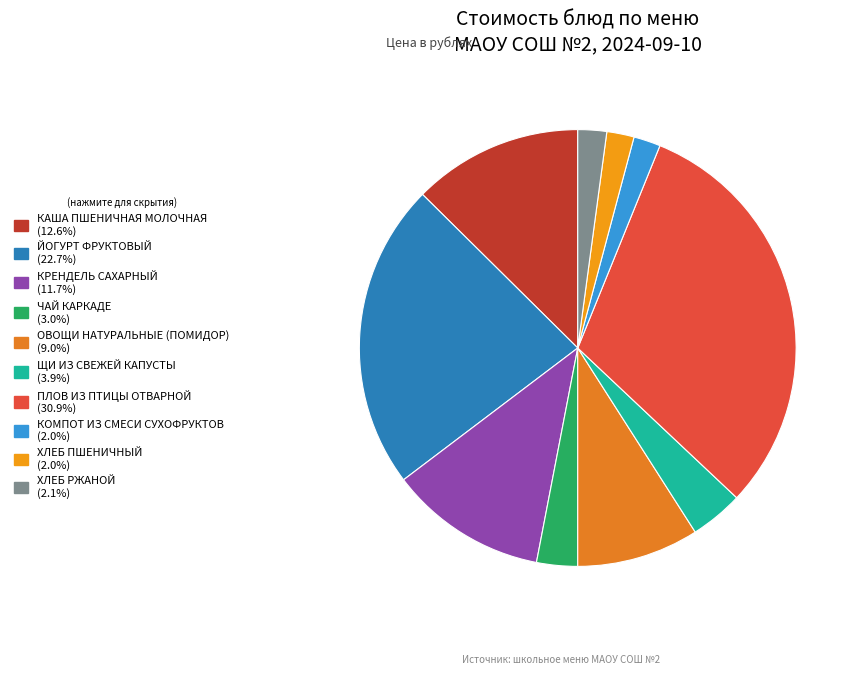

Rank the categories by value from lowest to highest.

КОМПОТ ИЗ СМЕСИ СУХОФРУКТОВ, ХЛЕБ ПШЕНИЧНЫЙ, ХЛЕБ РЖАНОЙ, ЧАЙ КАРКАДЕ, ЩИ ИЗ СВЕЖЕЙ КАПУСТЫ, ОВОЩИ НАТУРАЛЬНЫЕ (ПОМИДОР), КРЕНДЕЛЬ САХАРНЫЙ, КАША ПШЕНИЧНАЯ МОЛОЧНАЯ, ЙОГУРТ ФРУКТОВЫЙ, ПЛОВ ИЗ ПТИЦЫ ОТВАРНОЙ